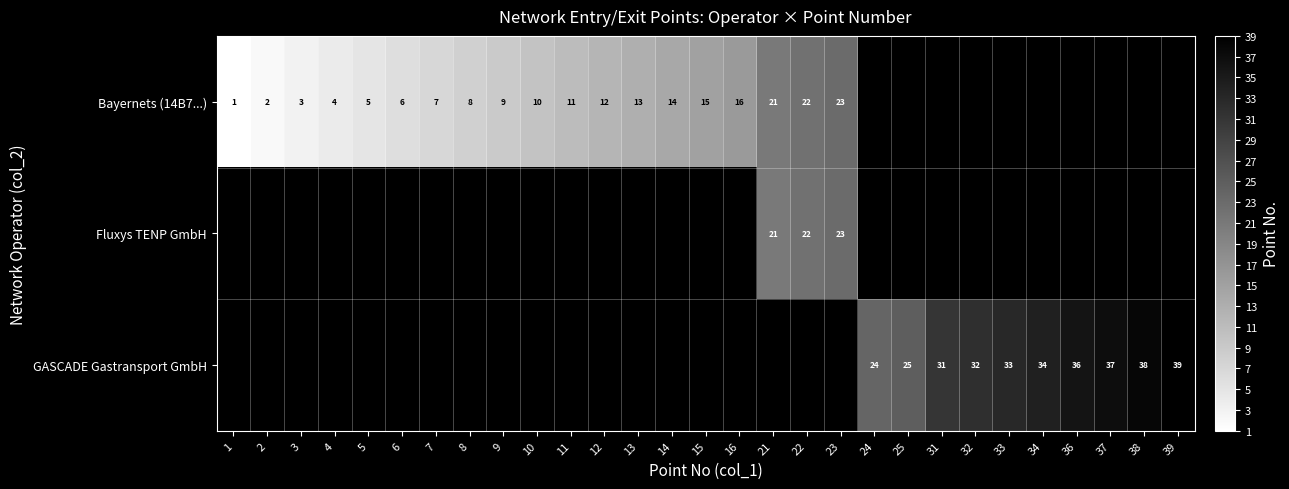

How many series are shown in this chart?

3